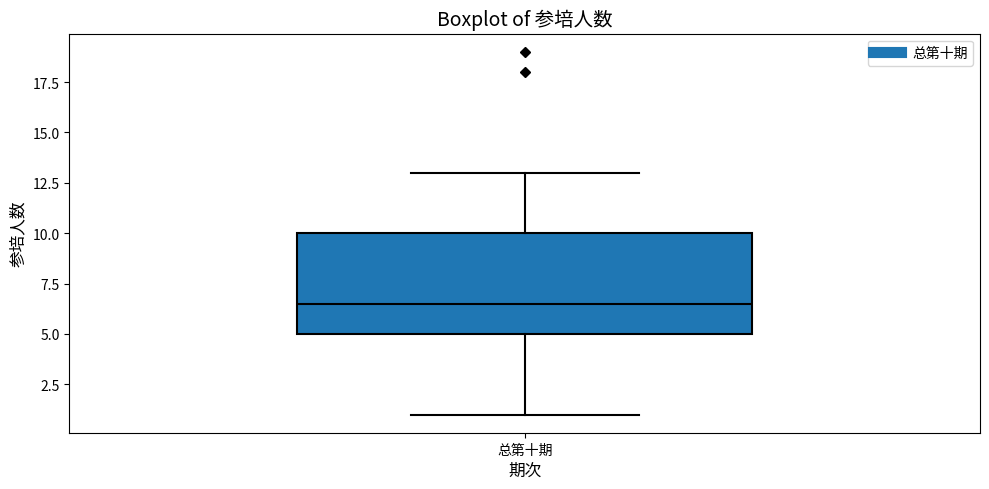

Read this box plot against the y-axis: the position of the median line, the range covered by the box, and the ends of both whiskers. The values are not printed on the chart, so give them approximately, as read against the axis.

median 6.5, box 5.0 to 10.0, whiskers 1.0 to 13.0